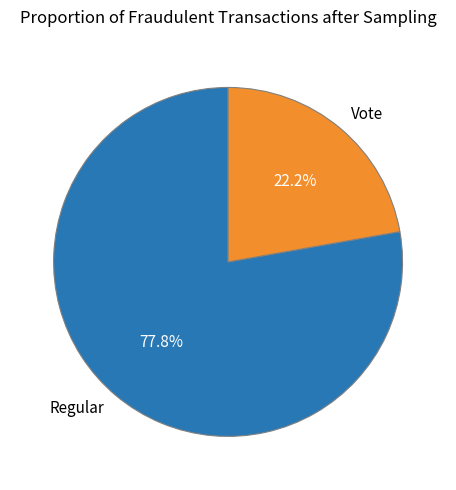

Which slice is the smallest?

Vote